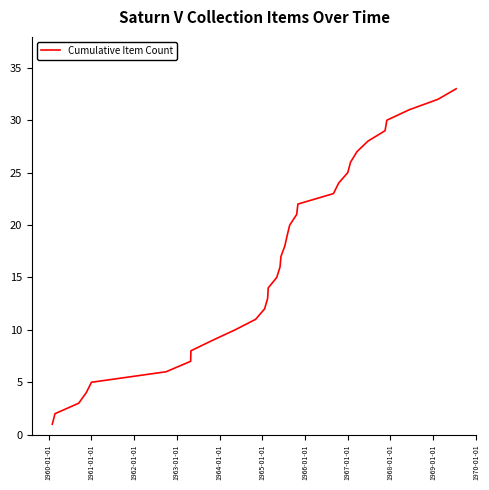

How many distinct data groups are displayed?

1